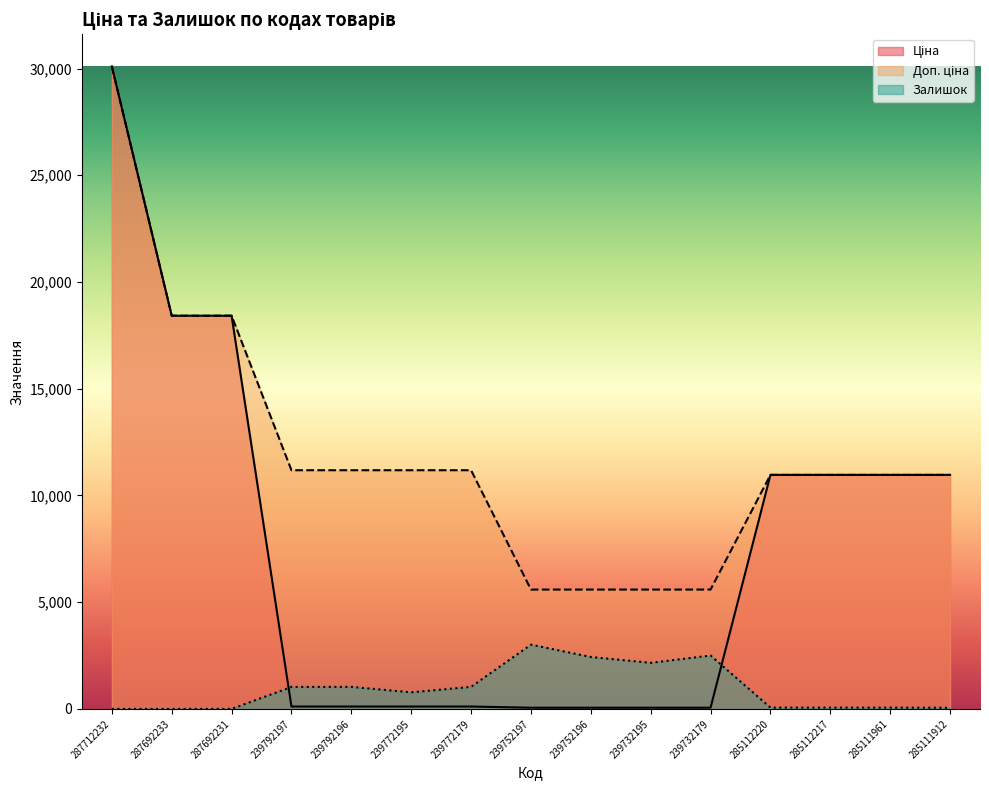

Does the chart display data point markers on the line(s)?

No